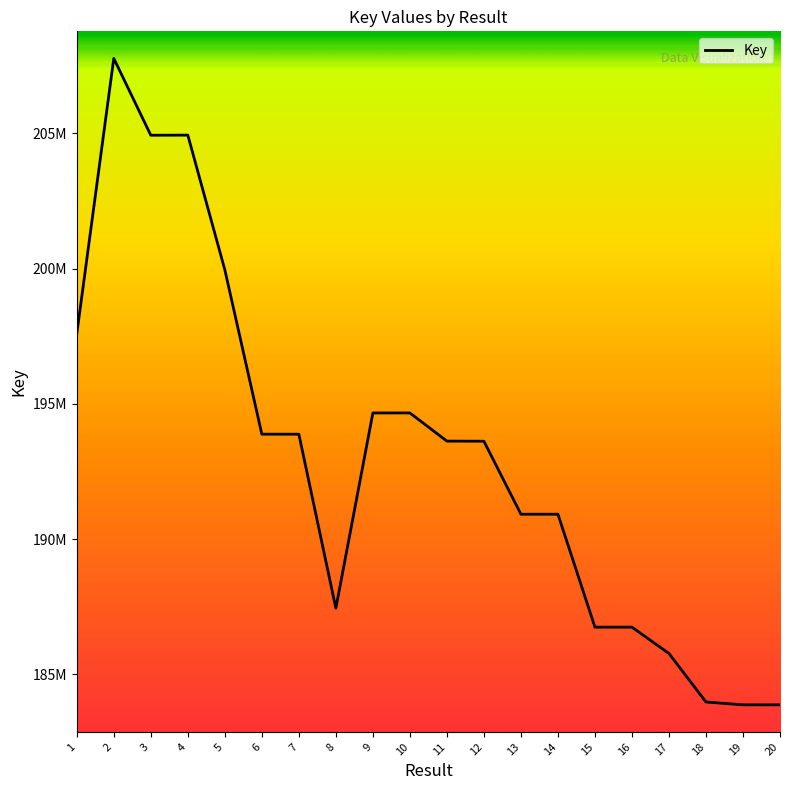

The value at 1 is 197584953. True or false?

True